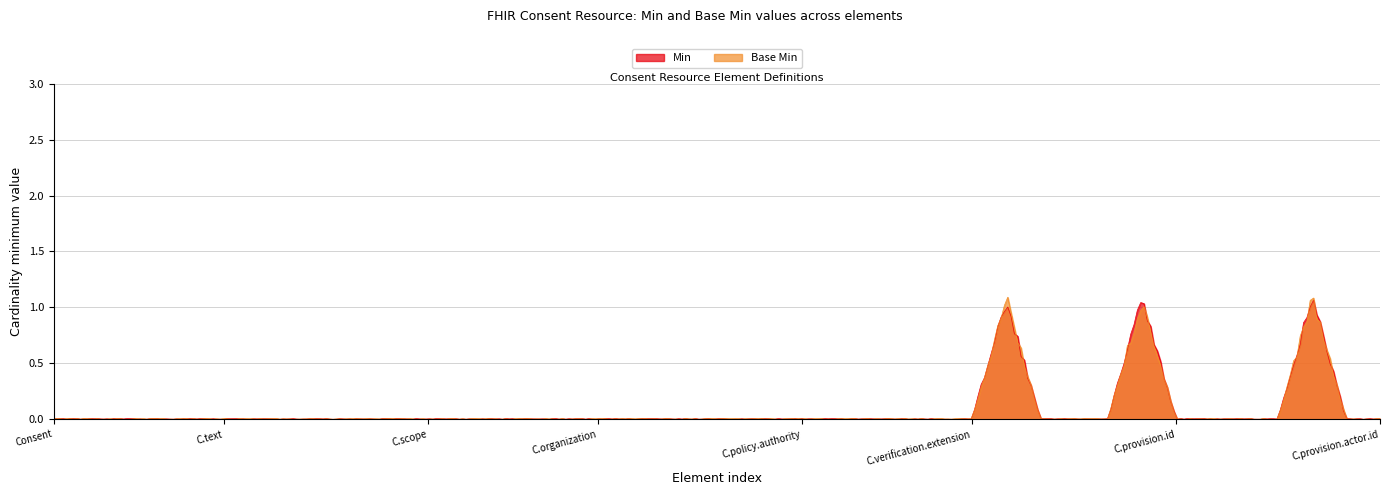

What is the sum of all Min values?

34.5